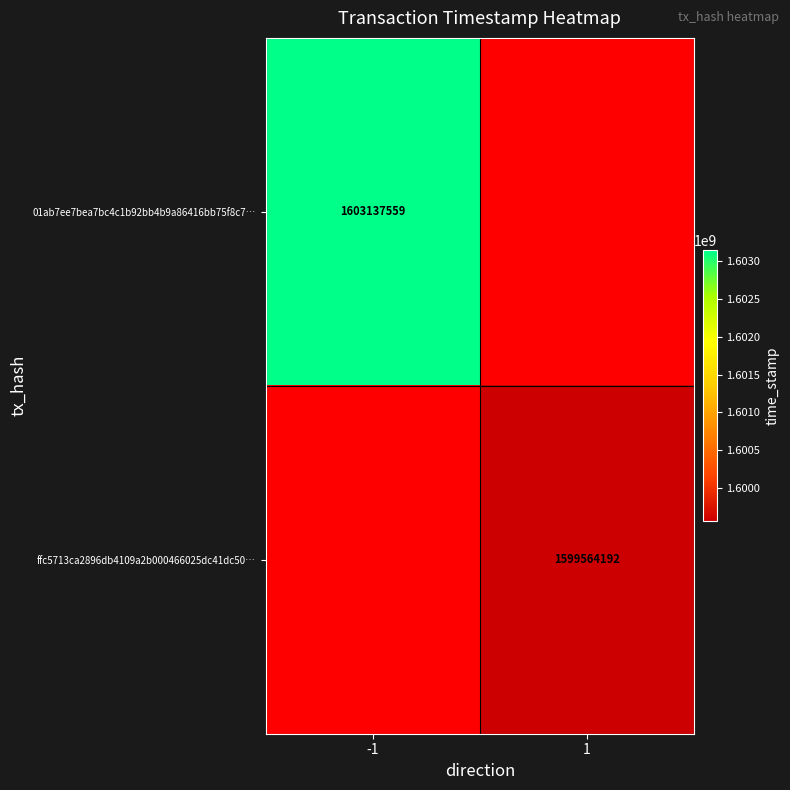

Count the number of data series in this chart.

2